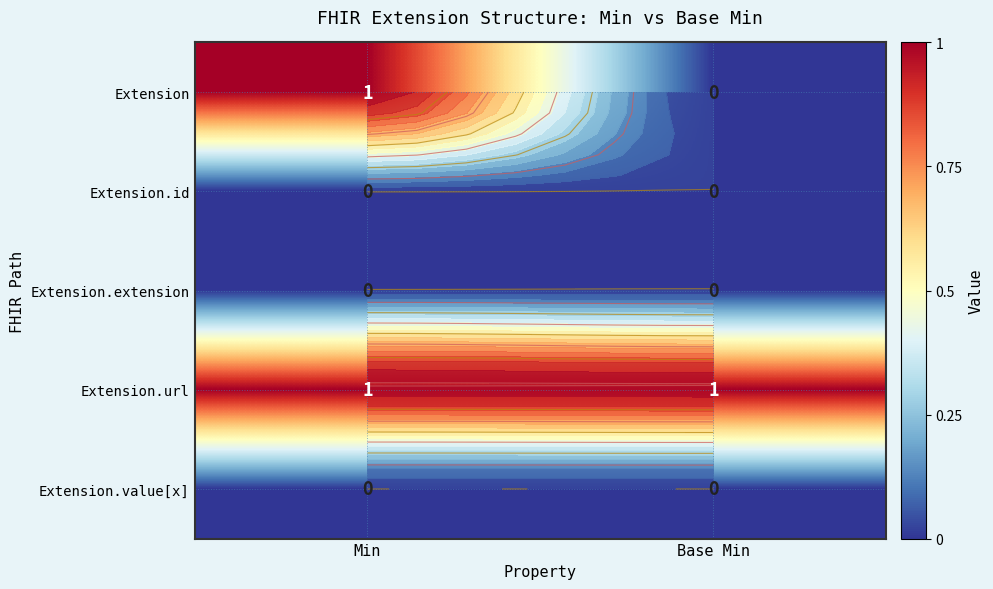

What value does the Extension.url series have at Base Min?

1